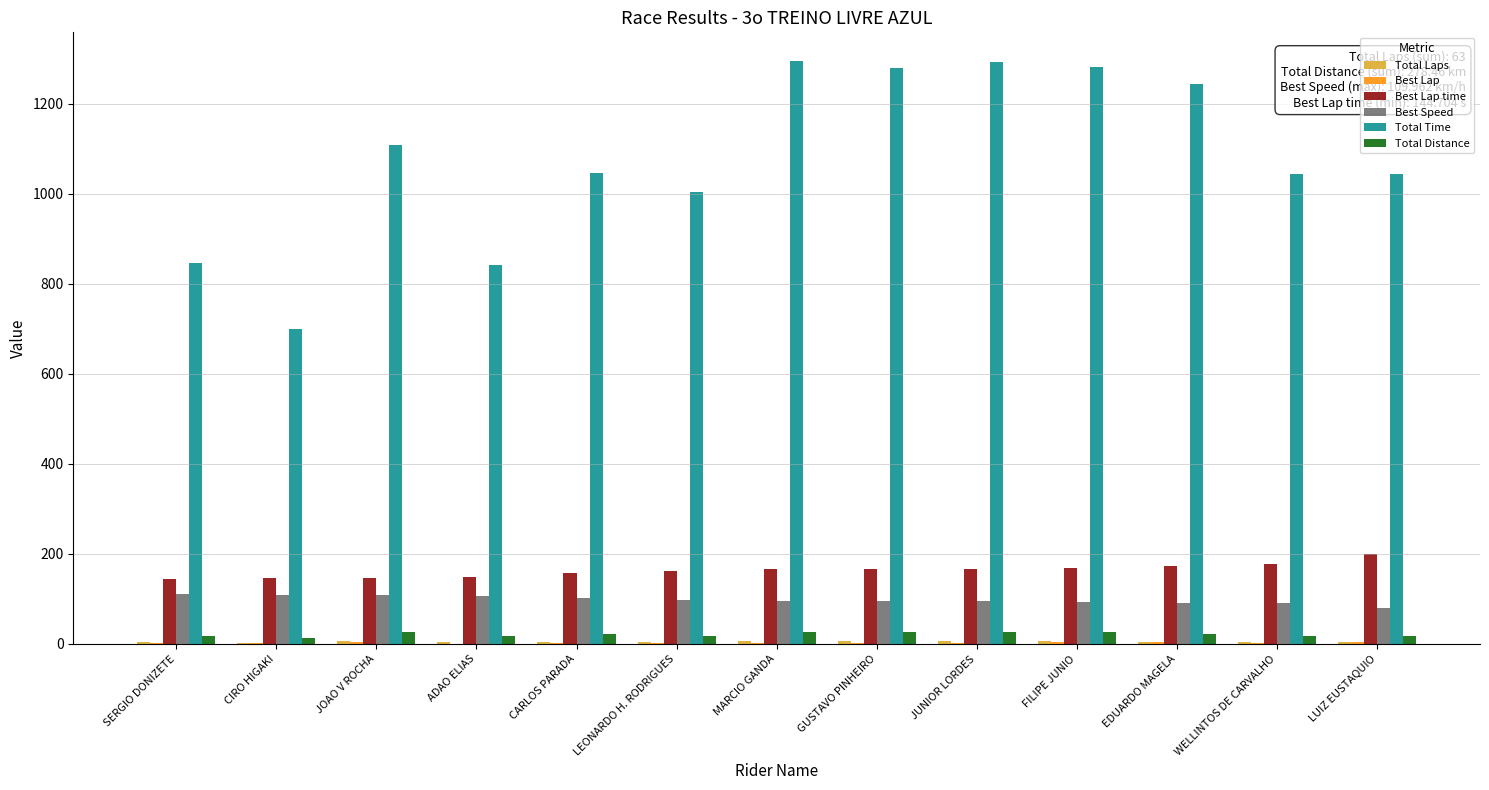

Which series changed the most between SERGIO DONIZETE and LEONARDO H. RODRIGUES?

Total Time